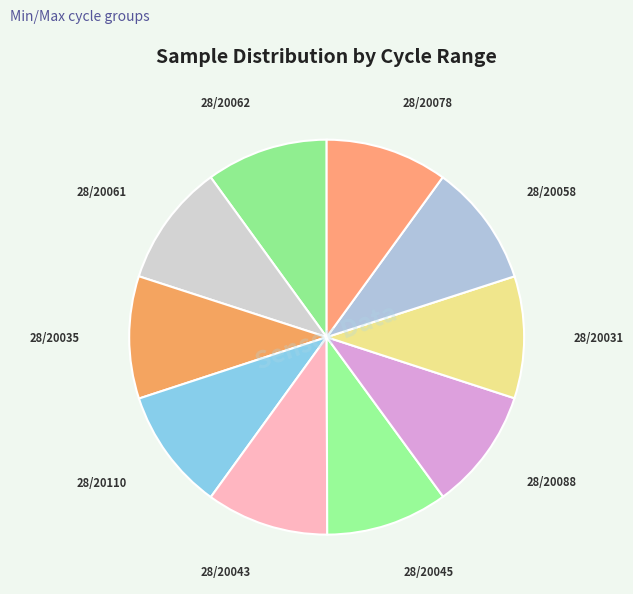

True or false: 28/20045 accounts for 10% of the total.

True